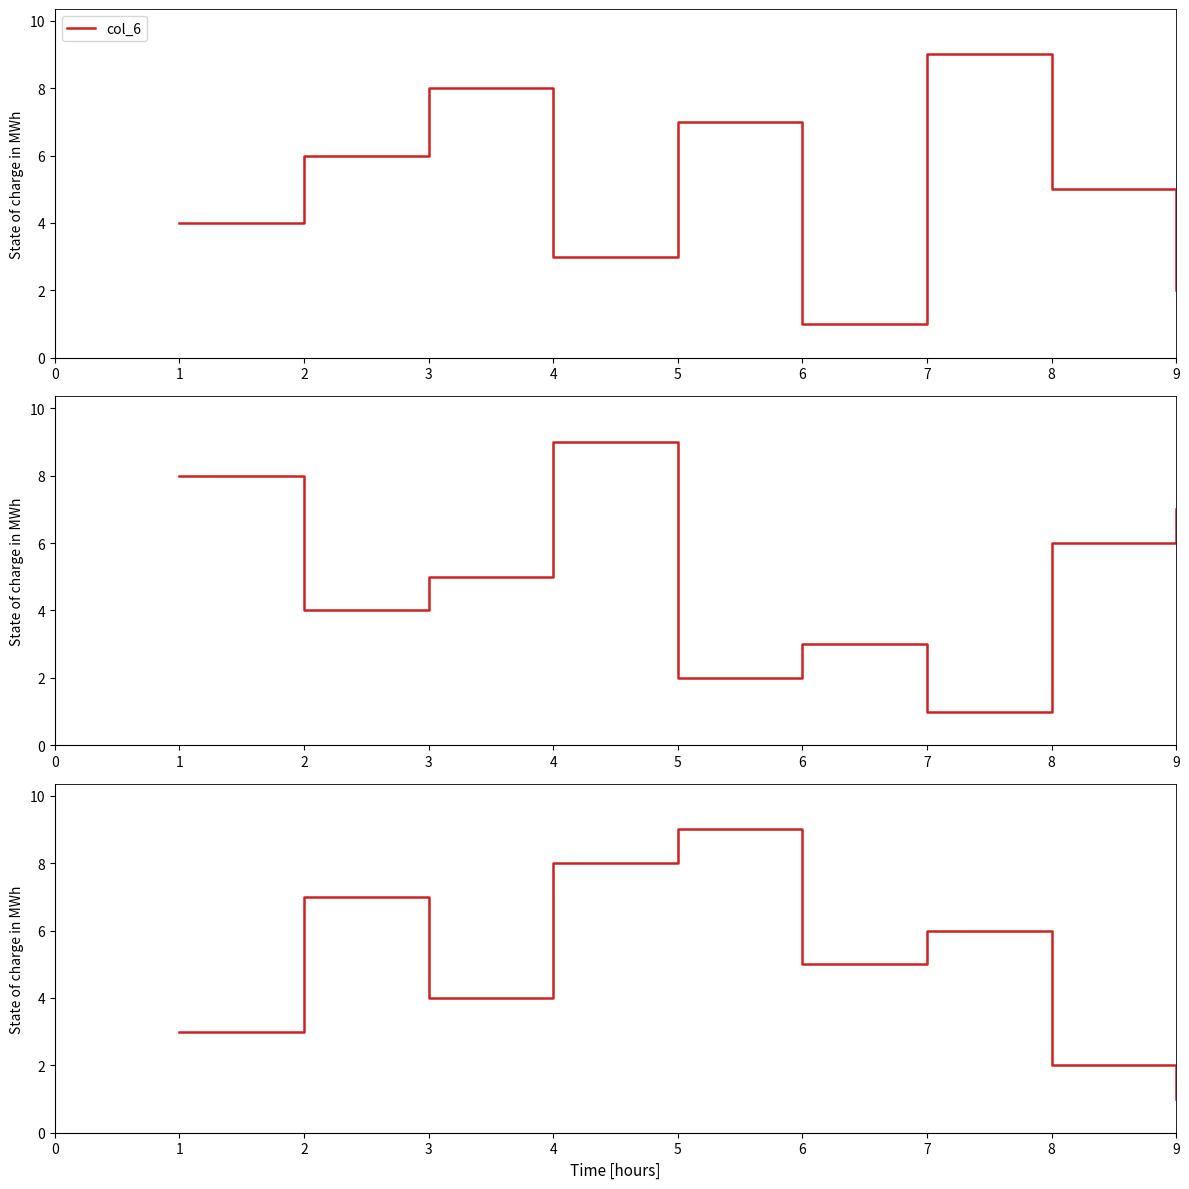

Count the col_5 values in the range 3 to 7.

5